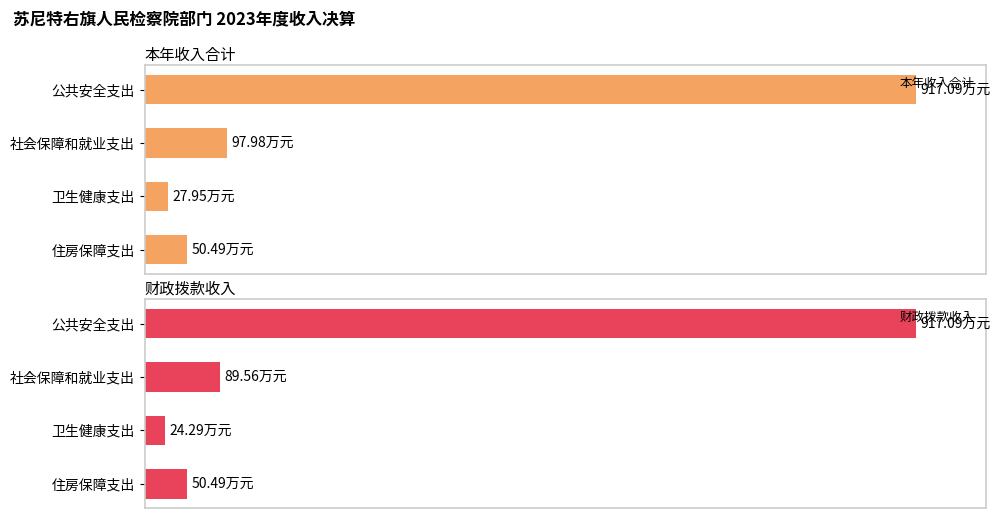

What is the difference between the second highest and second lowest values in the 本年收入合计 series?

47.5